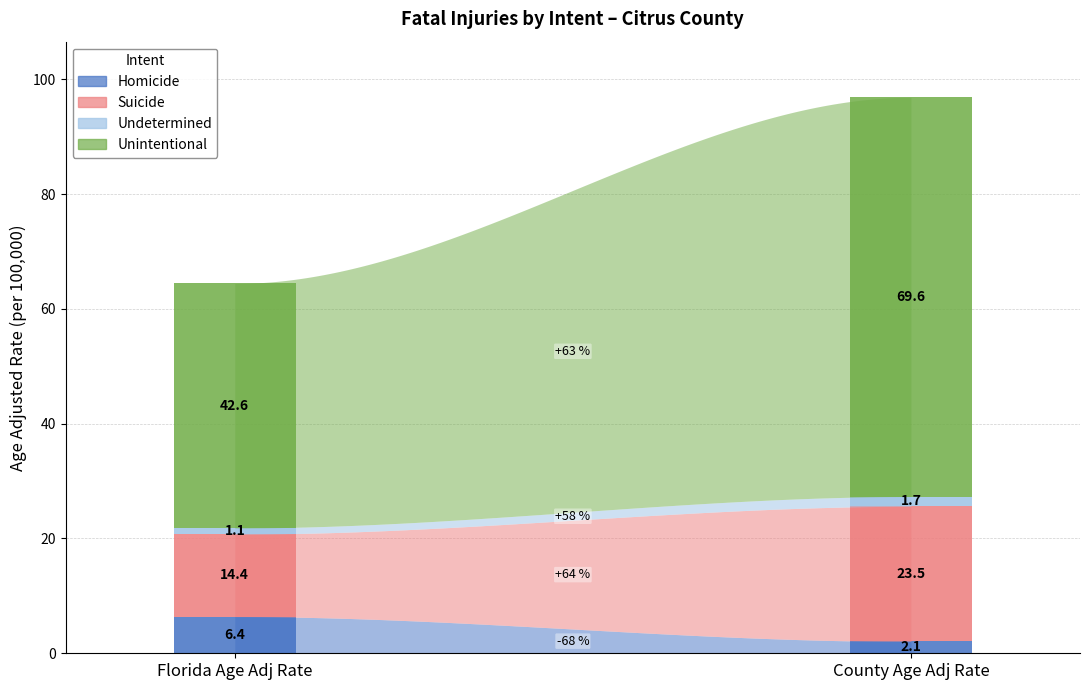

What is the difference between the maximum and minimum values in the Florida Age Adj Rate series?

41.5